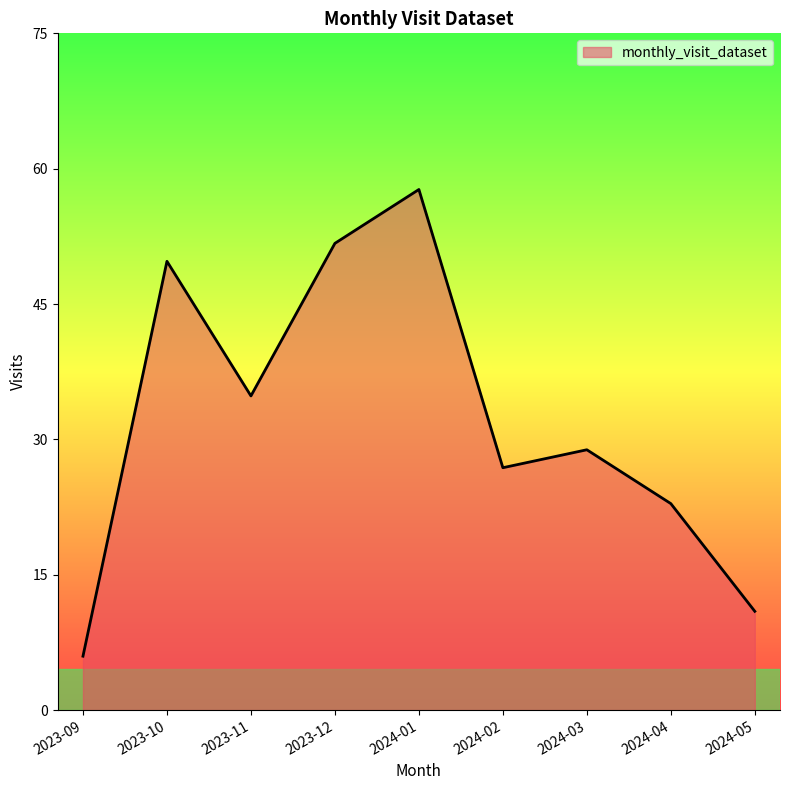

What is the change in value from 2024-02 to 2024-04?

-4